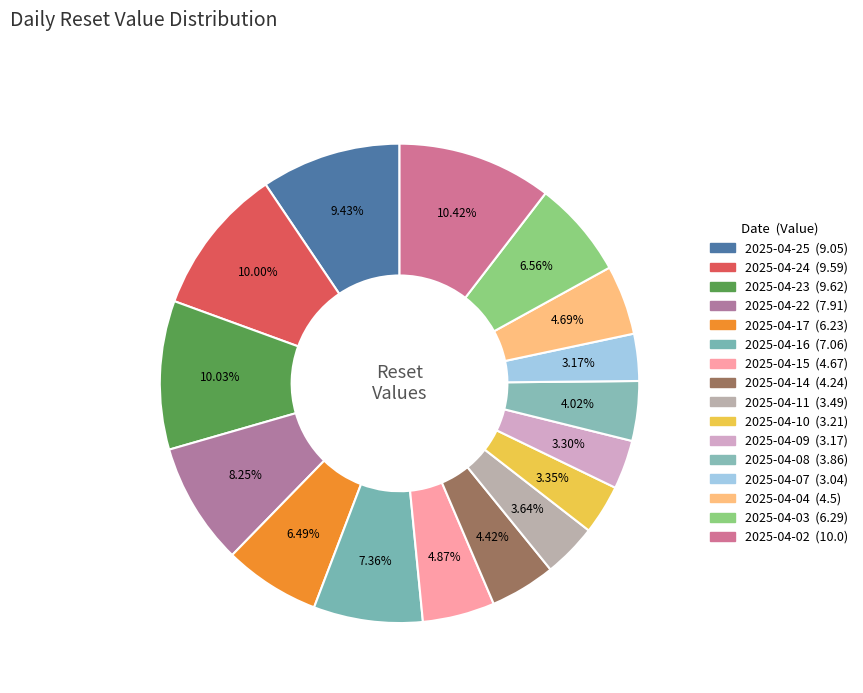

Which has a higher value, 2025-04-07 or 2025-04-04?

2025-04-04